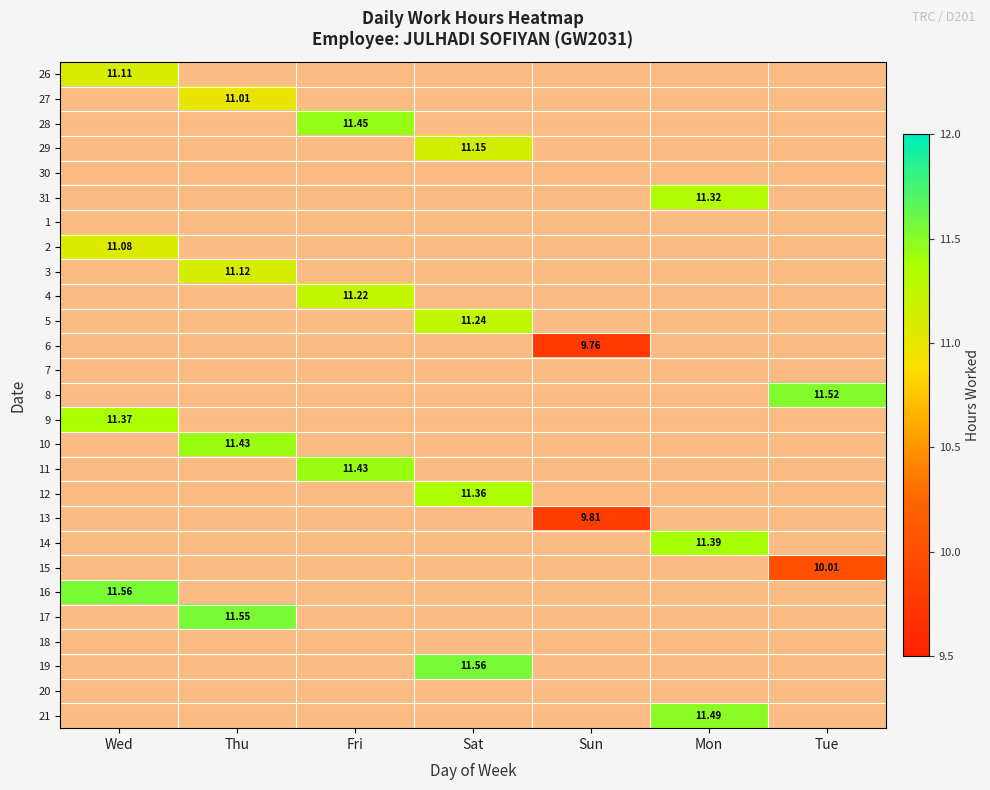

True or false: 5 has a value of 0.0 at Thu.

True